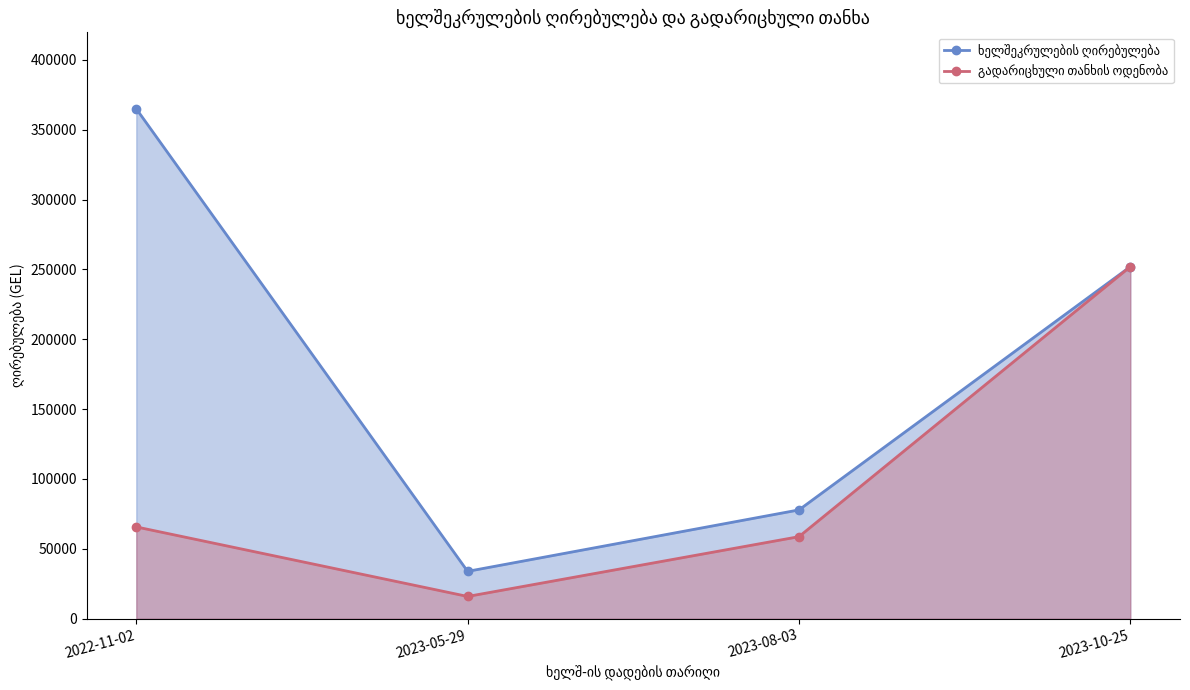

Does the chart display data point markers on the line(s)?

Yes